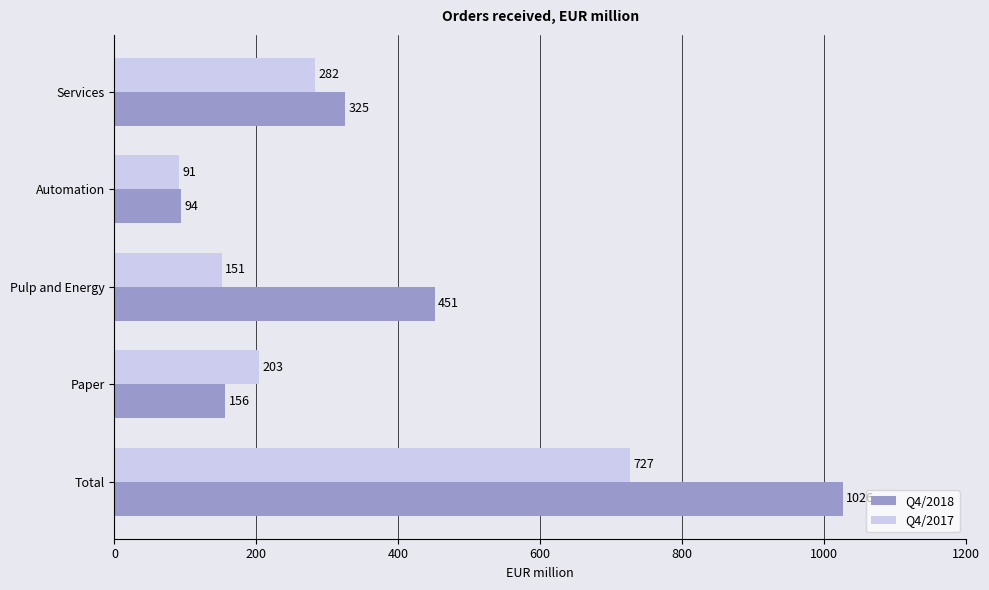

What is the spread (max minus min) of values at Total?

299